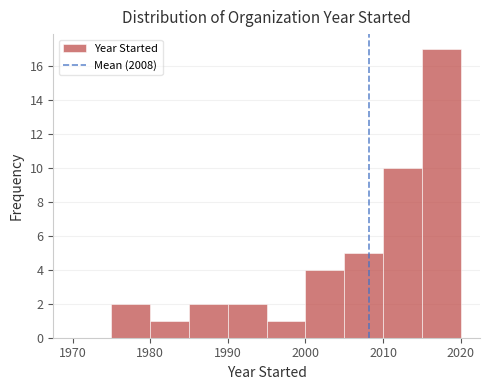

Over which range of the x-axis is the bar tallest?

2015 to 2020